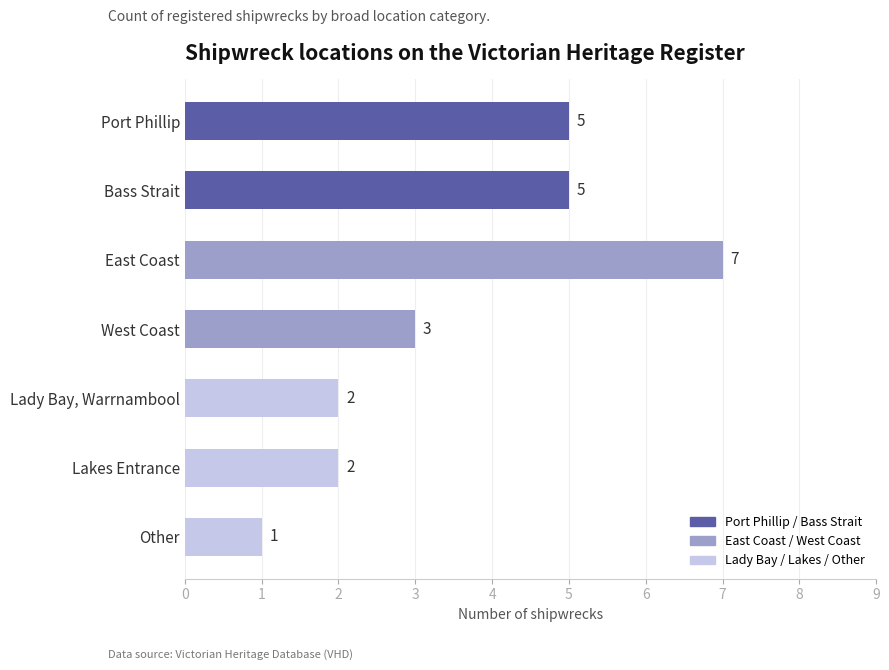

What is the difference between the maximum and minimum values?

6